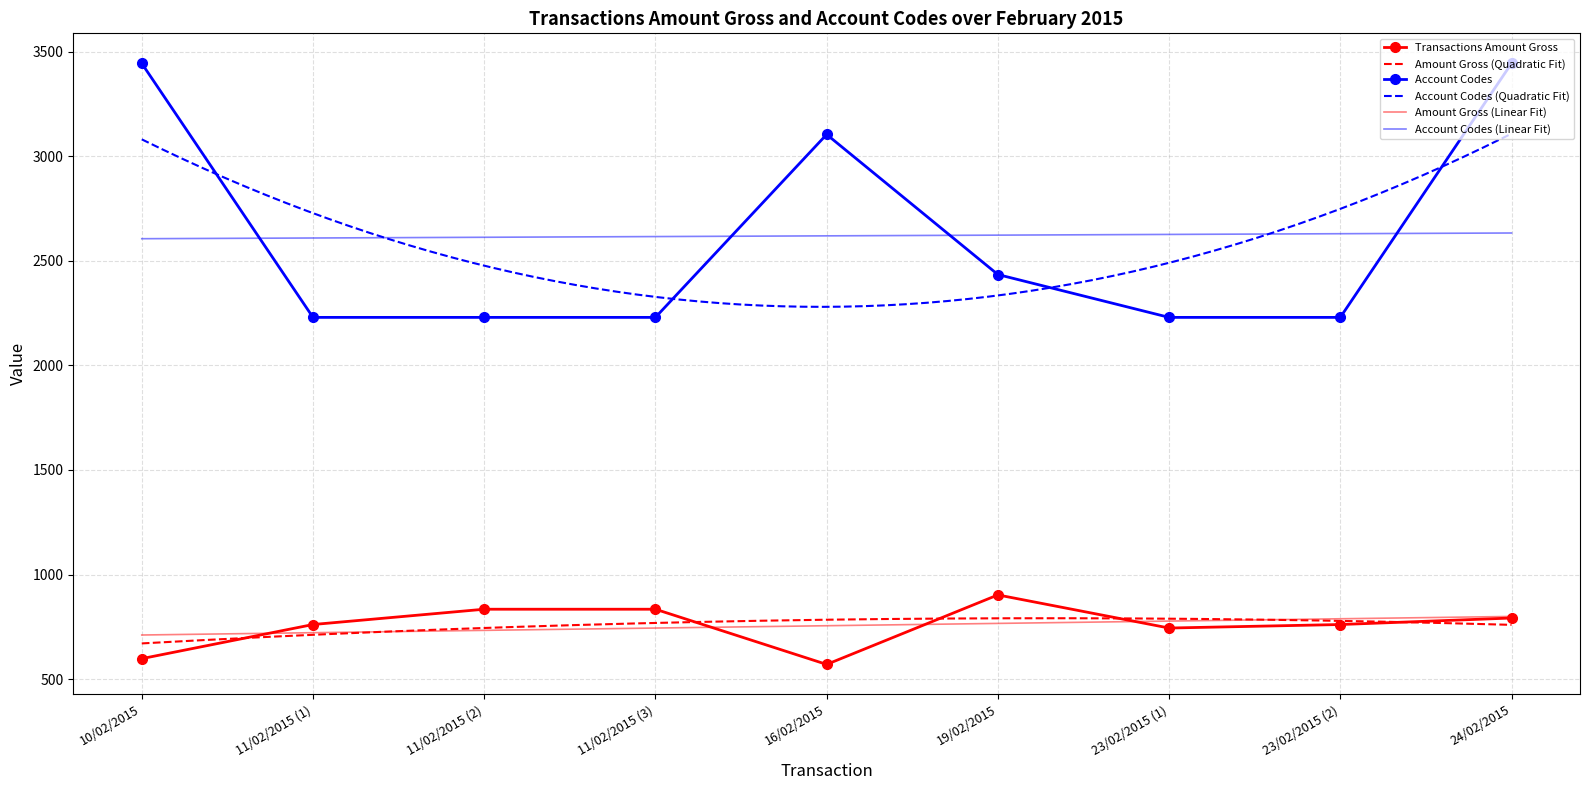

How many data points does each series have?

9